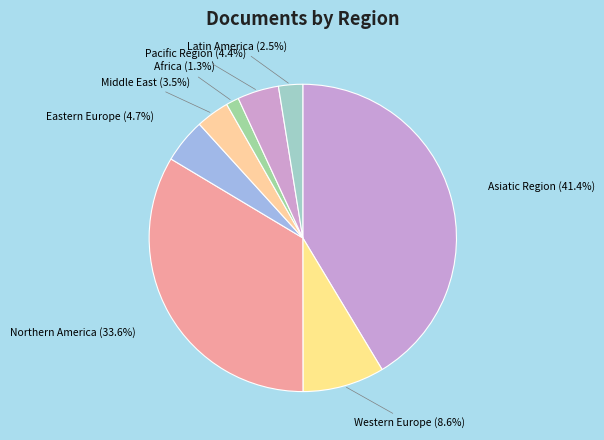

How many slices are in this pie chart?

8